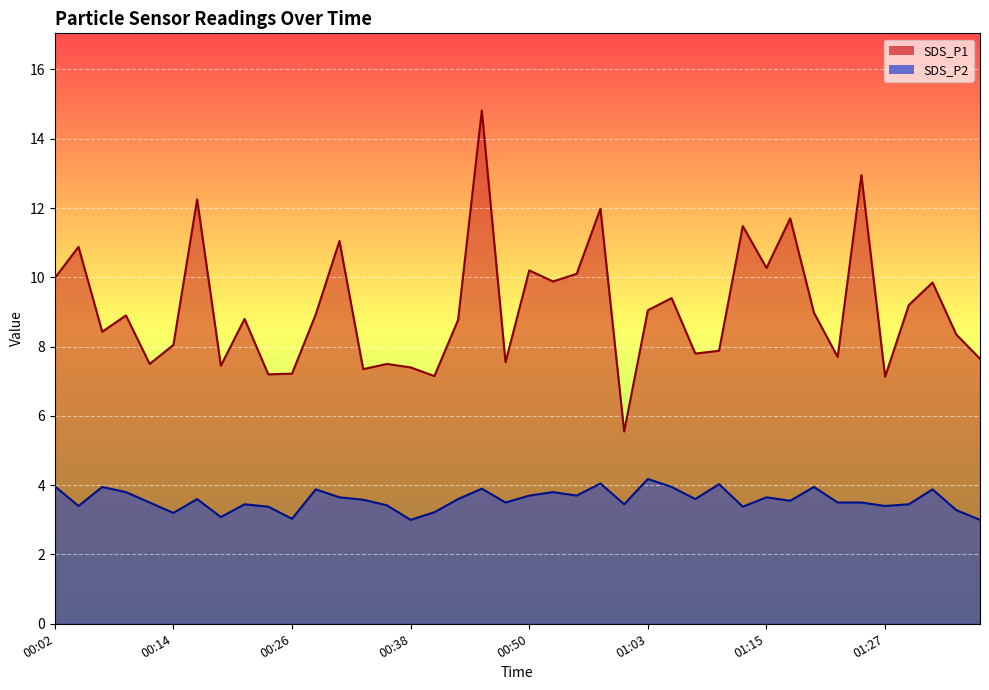

What is the difference between the highest and lowest values at 01:37?

4.7